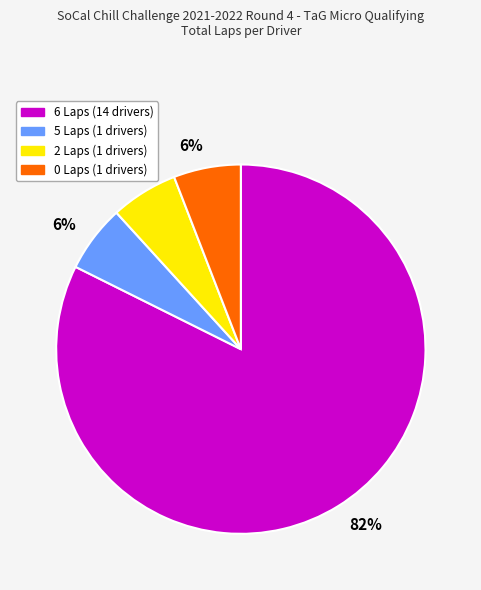

Count the number of slices in the pie.

4